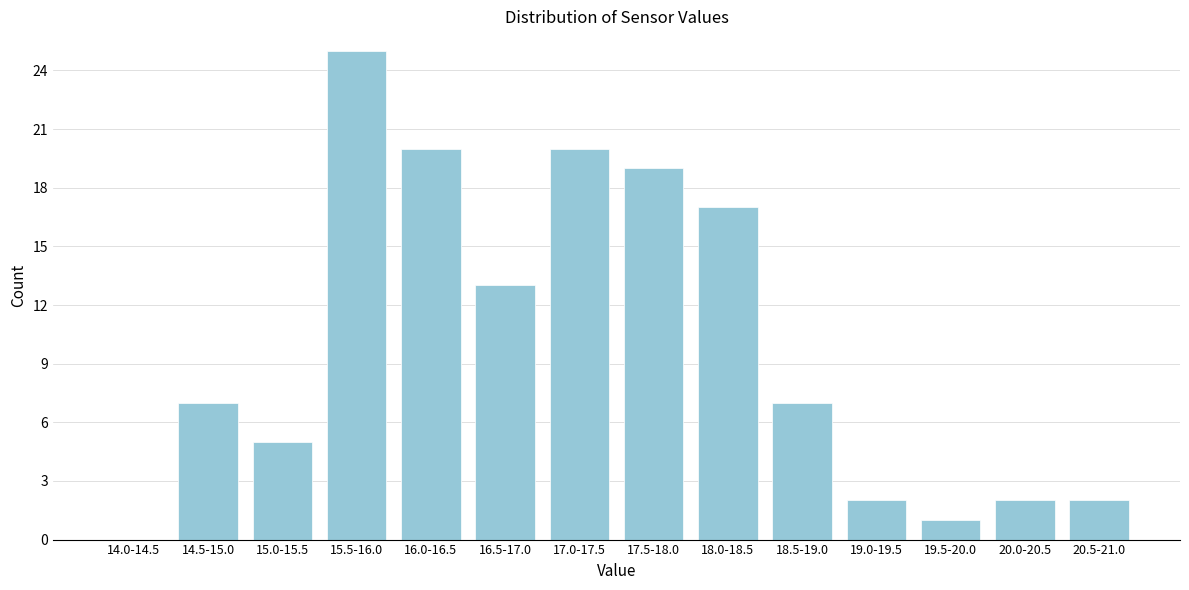

Reading right to left, what are all the values shown in this chart?

20.5-21.0=2	20.0-20.5=2	19.5-20.0=1	19.0-19.5=2	18.5-19.0=7	18.0-18.5=17	17.5-18.0=19	17.0-17.5=20	16.5-17.0=13	16.0-16.5=20	15.5-16.0=25	15.0-15.5=5	14.5-15.0=7	14.0-14.5=0